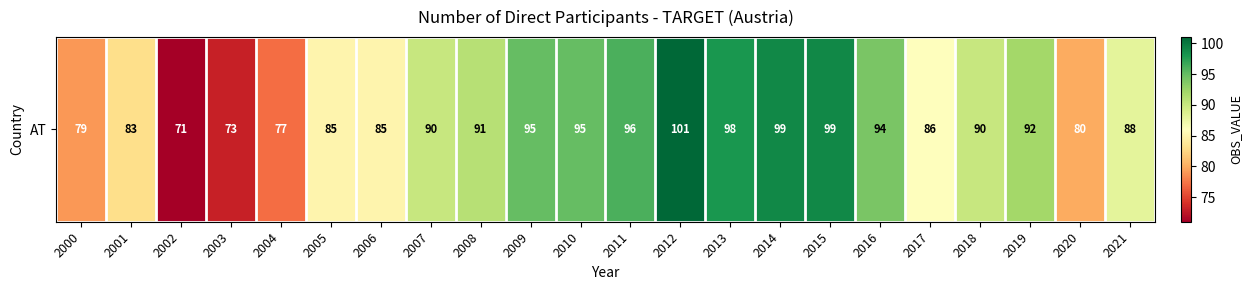

What is the sum of all values?

1947